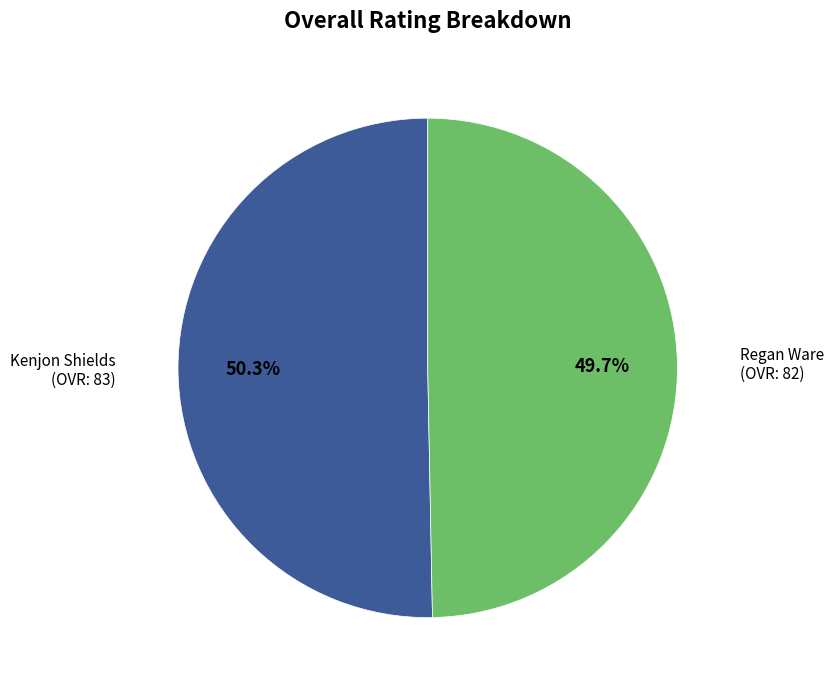

Does any single category account for the majority?

Yes